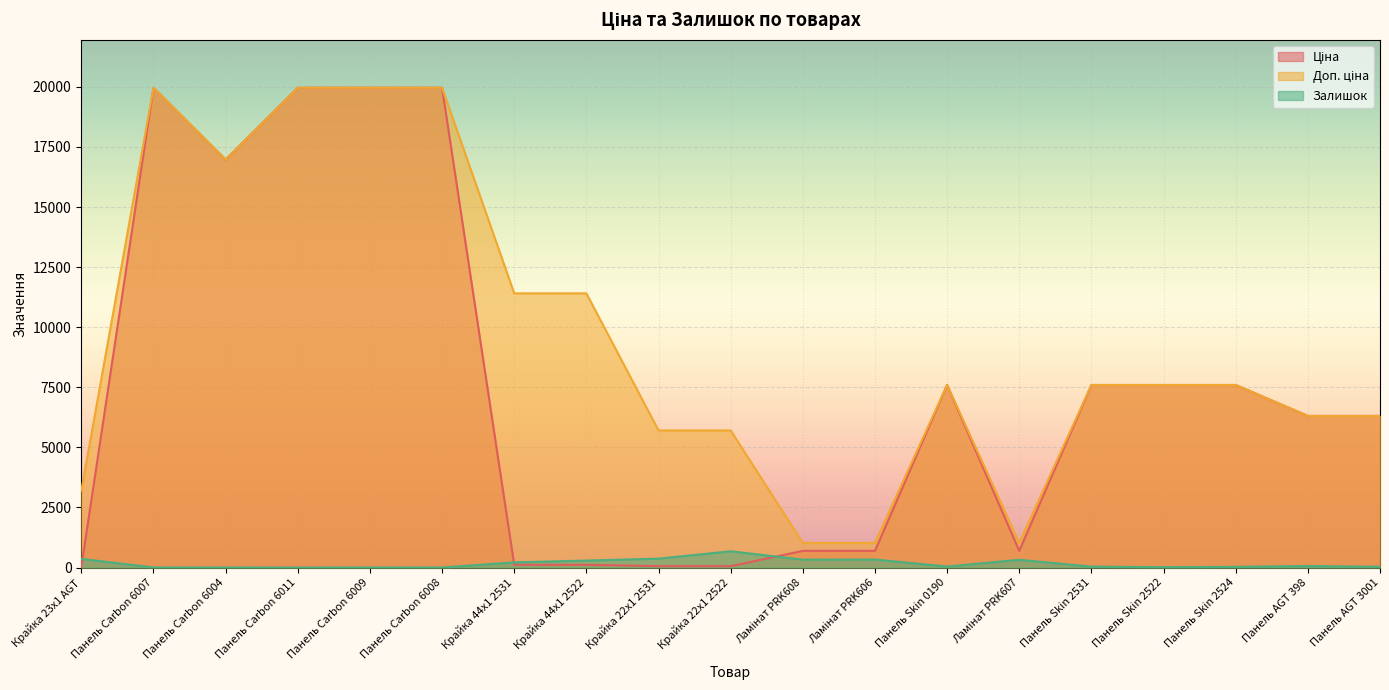

Reading left to right, transcribe all the data shown in this chart.

Ціна: 32.0	19964.2	16976.3	19964.2	19964.2	19964.2	114.1	114.1	57.0	57.0	693.7	693.7	7596.5	693.7	7596.5	7596.5	7596.5	6308.8	6308.8
Доп. ціна: 3205.0	19964.2	16976.3	19964.2	19964.2	19964.2	11410.0	11410.0	5705.0	5705.0	1024.6	1024.6	7596.5	1024.6	7596.5	7596.5	7596.5	6308.8	6308.8
Залишок: 360.0	5.0	4.0	1.0	5.0	3.0	215.0	290.0	370.0	676.0	330.0	333.0	43.0	322.0	38.0	15.0	29.0	65.0	30.0